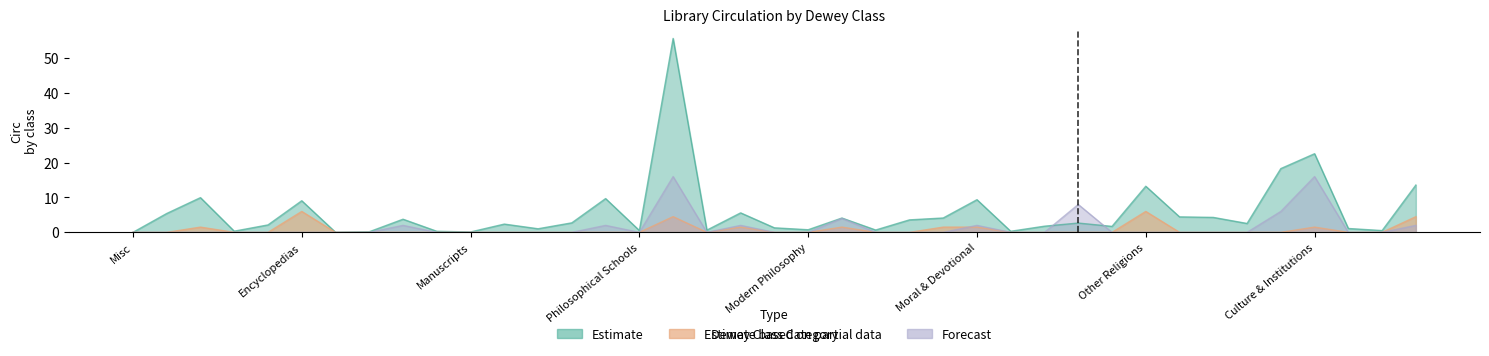

At which category is the sum across all series the highest?

Psychology